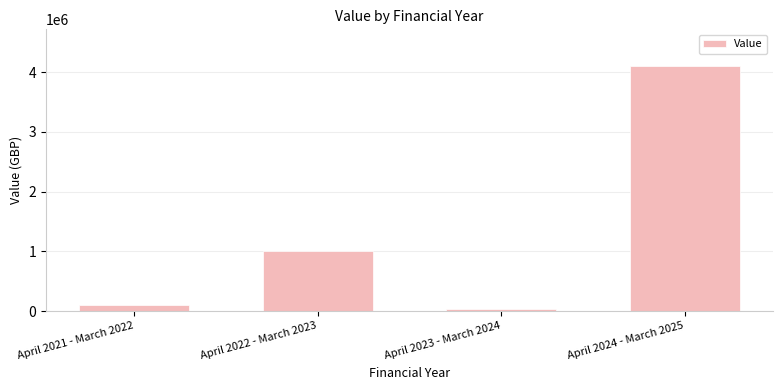

What is the difference between the values at April 2023 - March 2024 and April 2024 - March 2025?

4059997